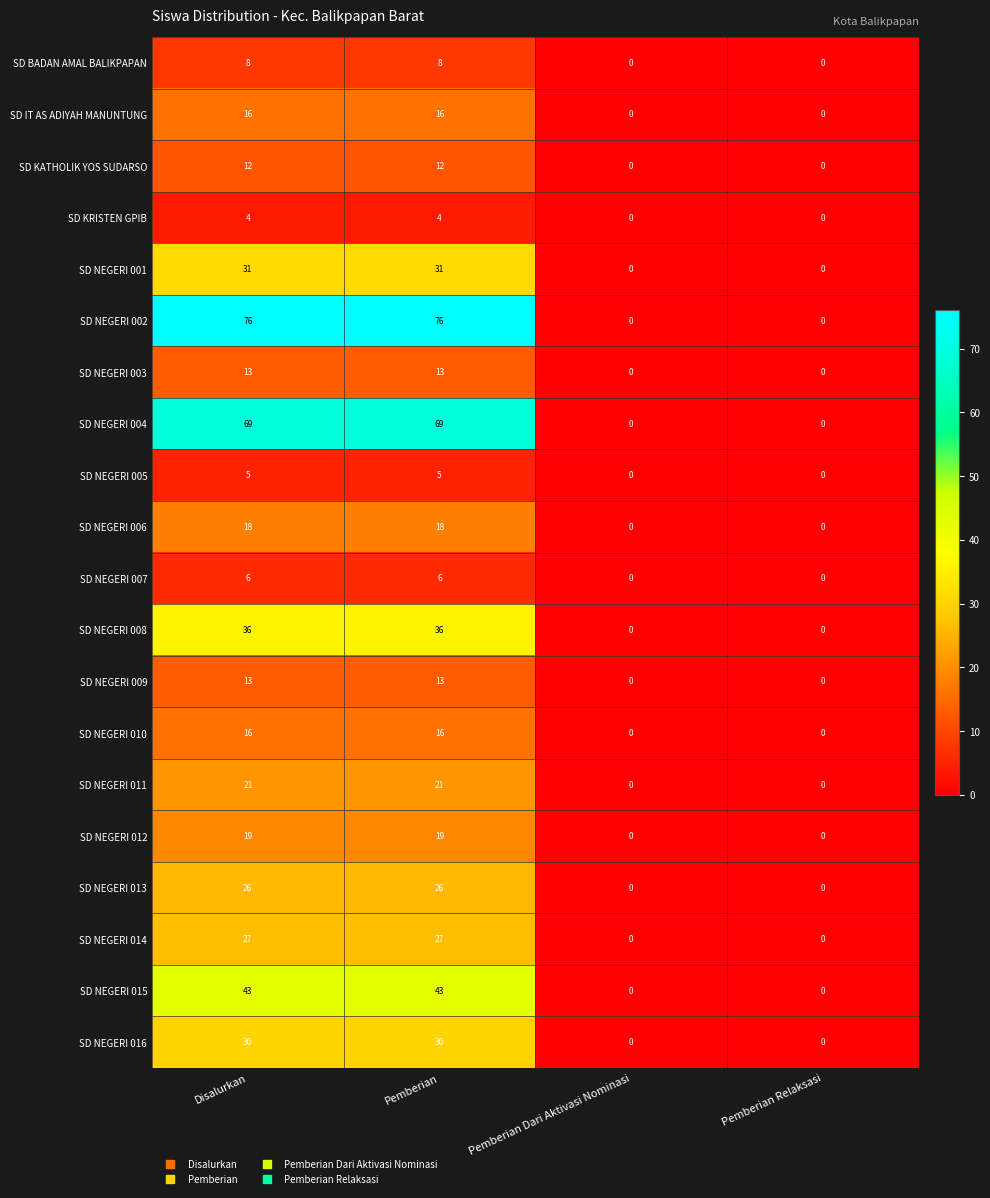

True or false: SD NEGERI 015 has a value of 0 at Pemberian Relaksasi.

True